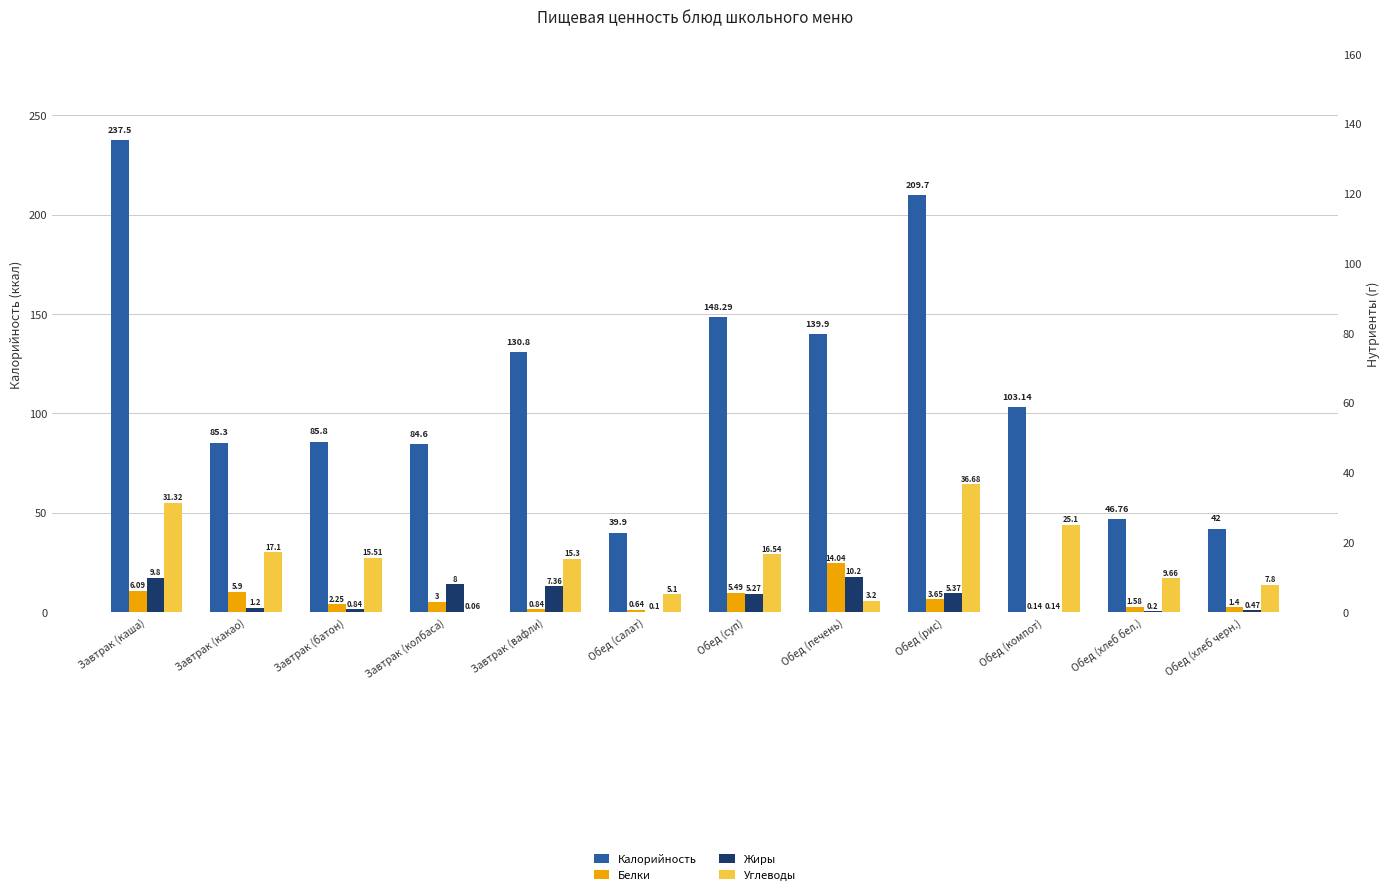

Are the bars grouped side by side (vs. stacked)?

Yes